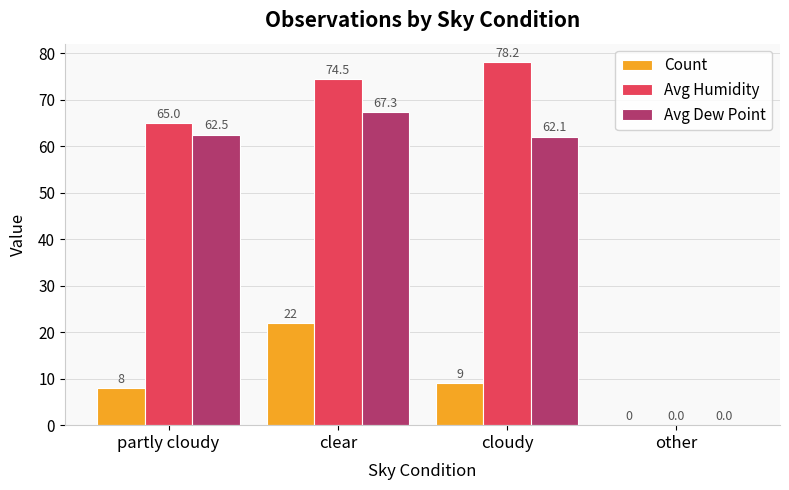

Does the chart contain stacked bars?

No